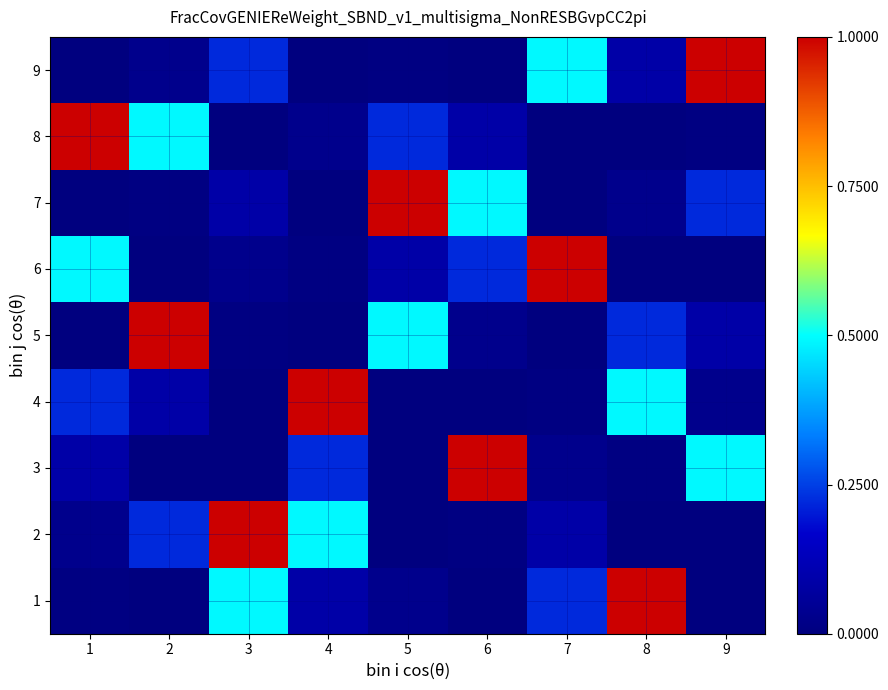

Which has a higher value, 4 or 1?

4